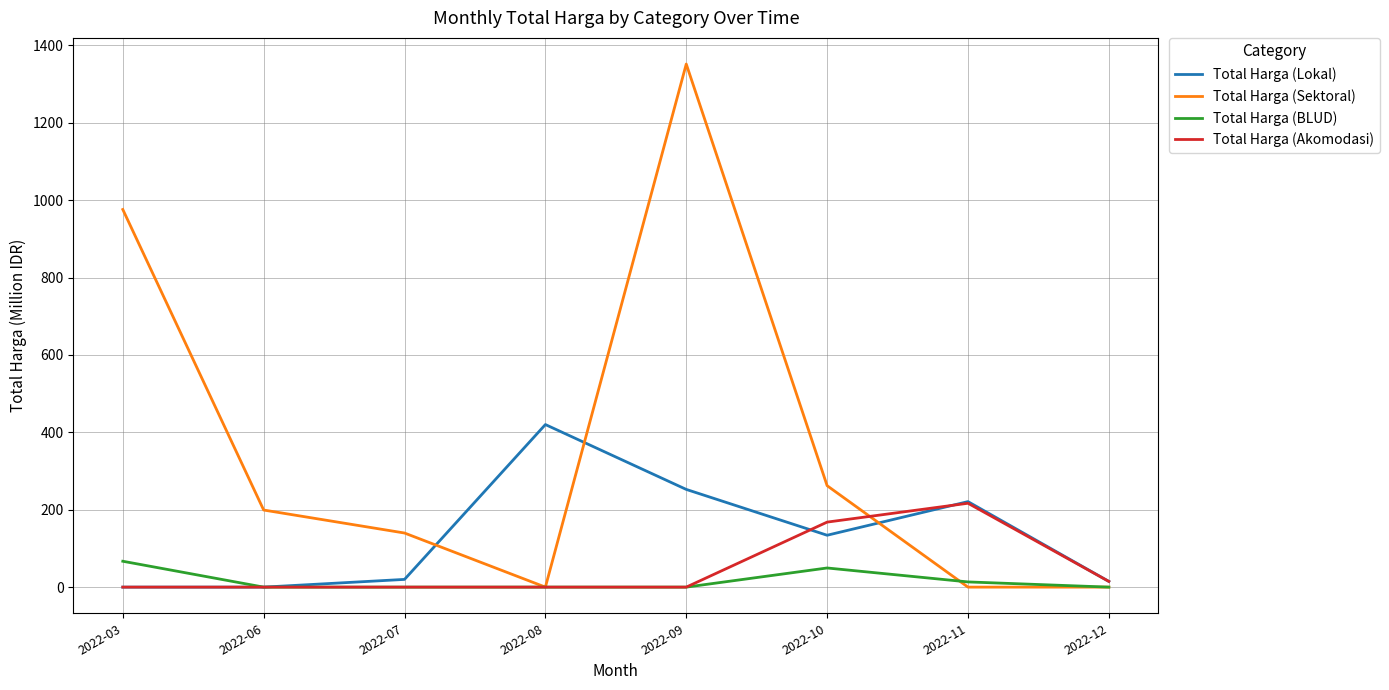

True or false: Total Harga (BLUD) has more than 0 interior local peaks.

True